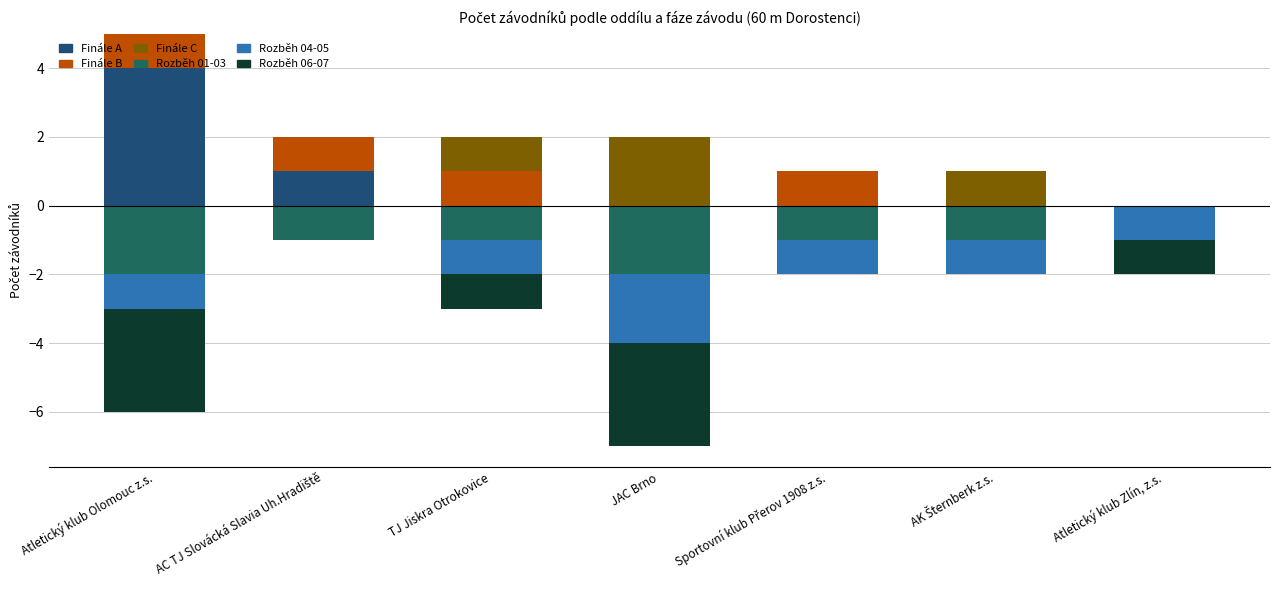

Which series changed the most between JAC Brno and Sportovní klub Přerov 1908 z.s.?

Finále C